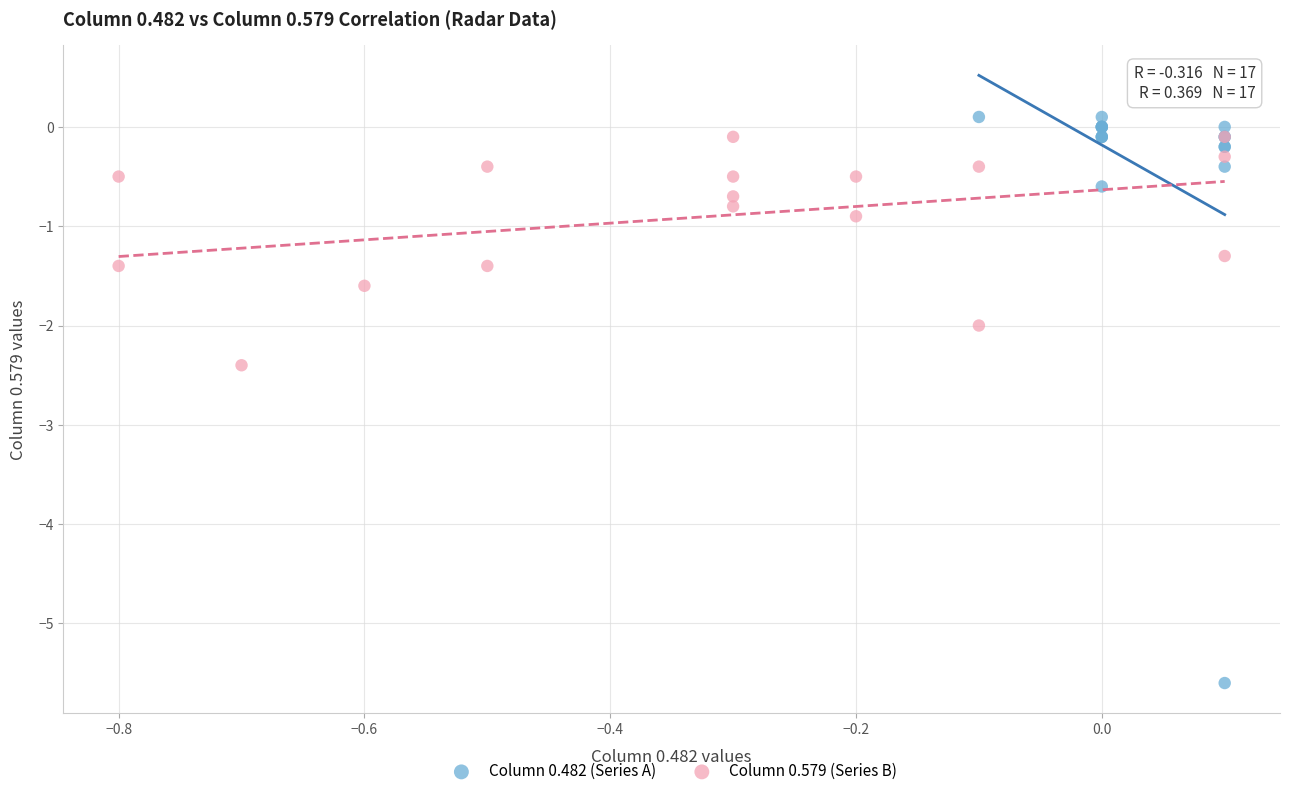

Which series has the largest Y range (max minus min)?

Column 0.482 (Series A)